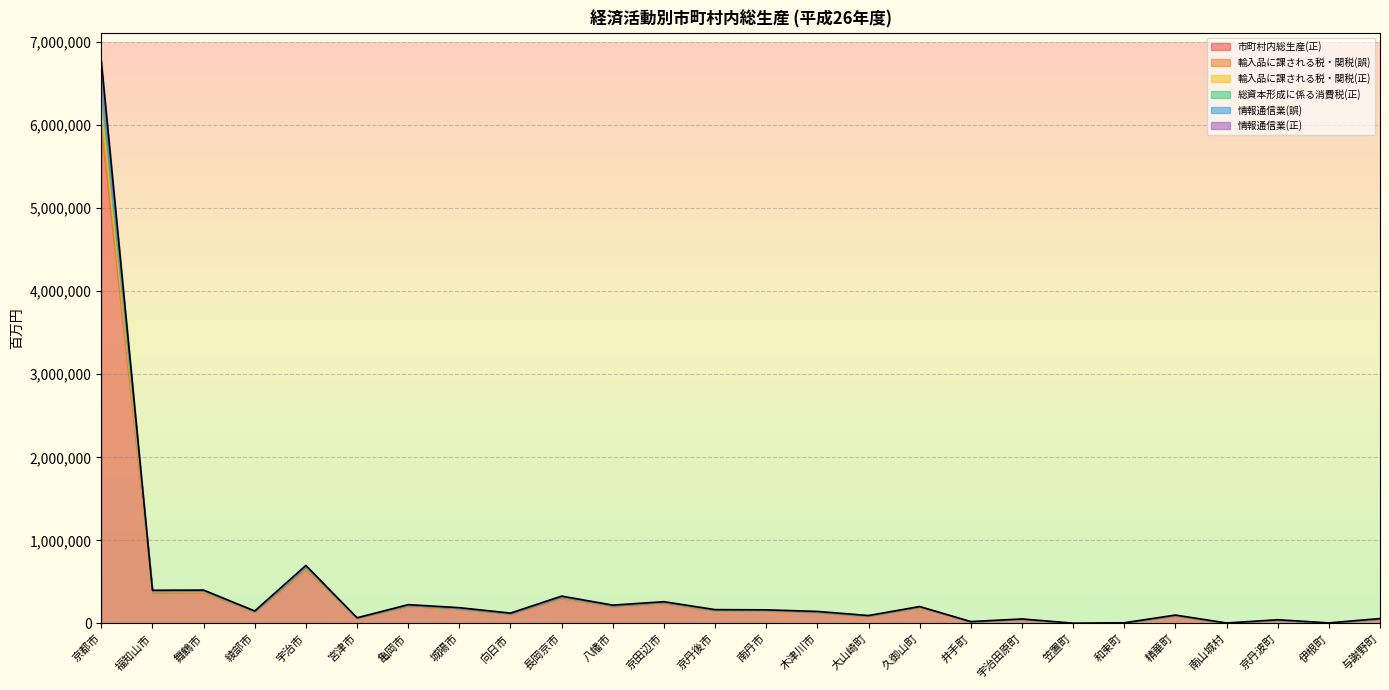

In 輸入品に課される税・関税(正), how many points are higher than both neighbors (excluding endpoints)?

9